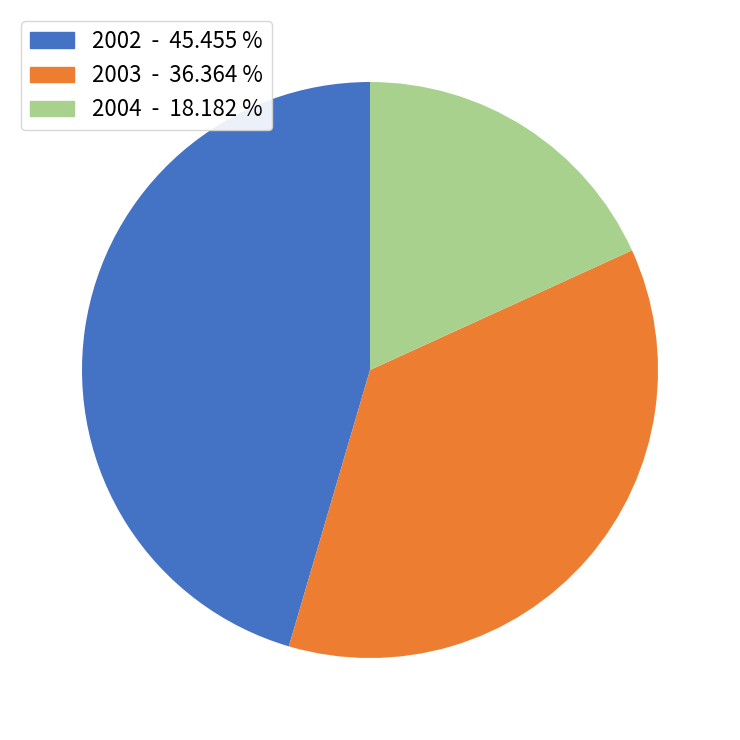

Does any single category account for the majority?

No